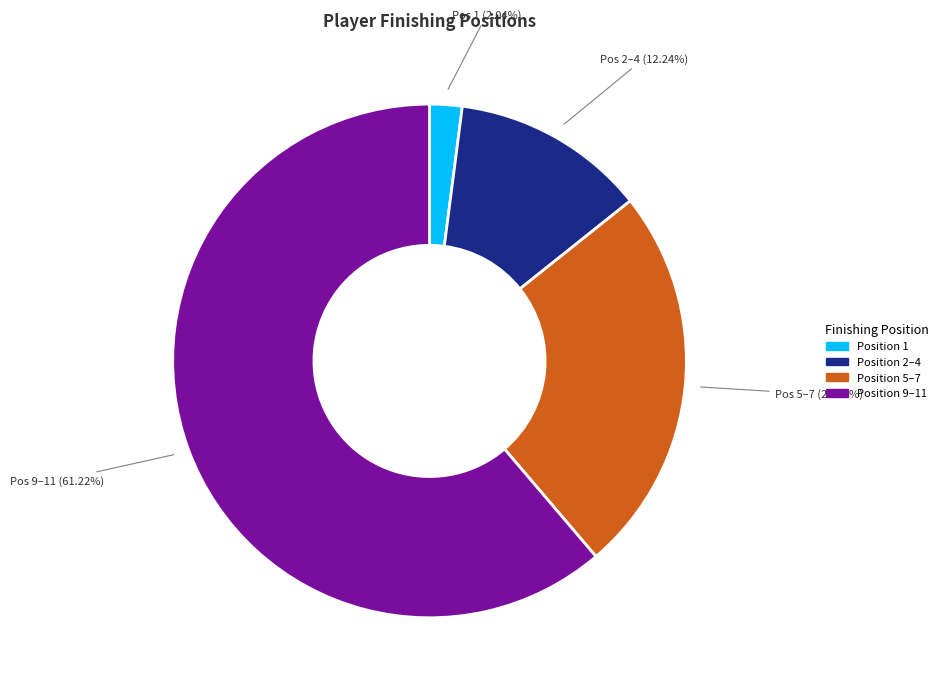

To the nearest percent, what is the average slice percentage?

25%